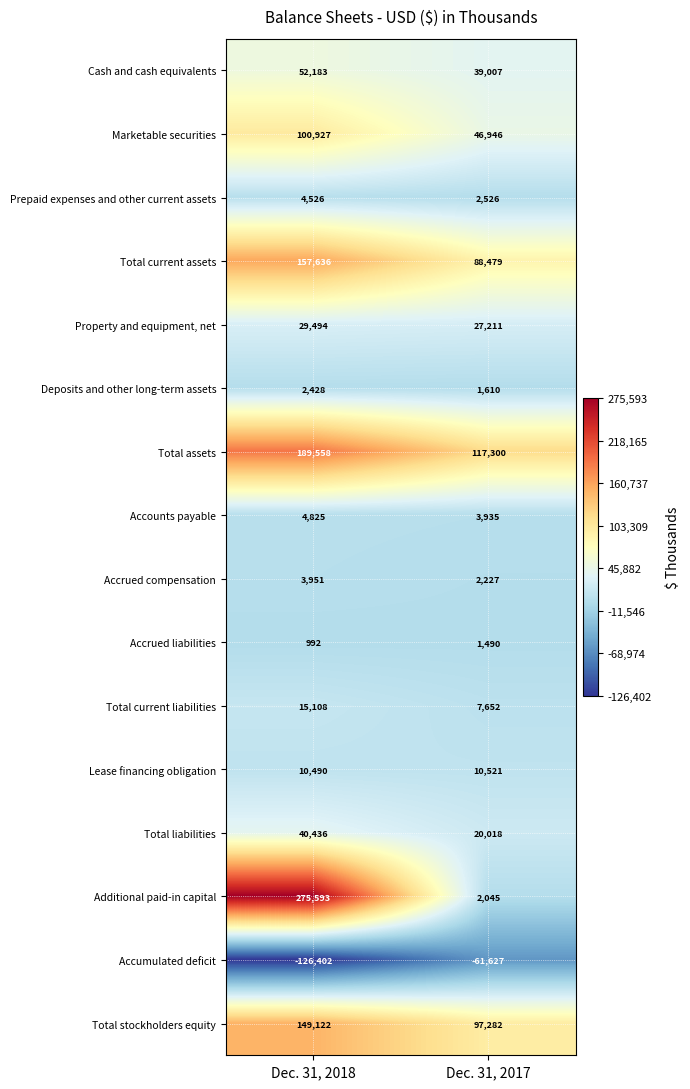

What is the approximate value of Prepaid expenses and other current assets at Dec. 31, 2018, to the nearest 100?

4500